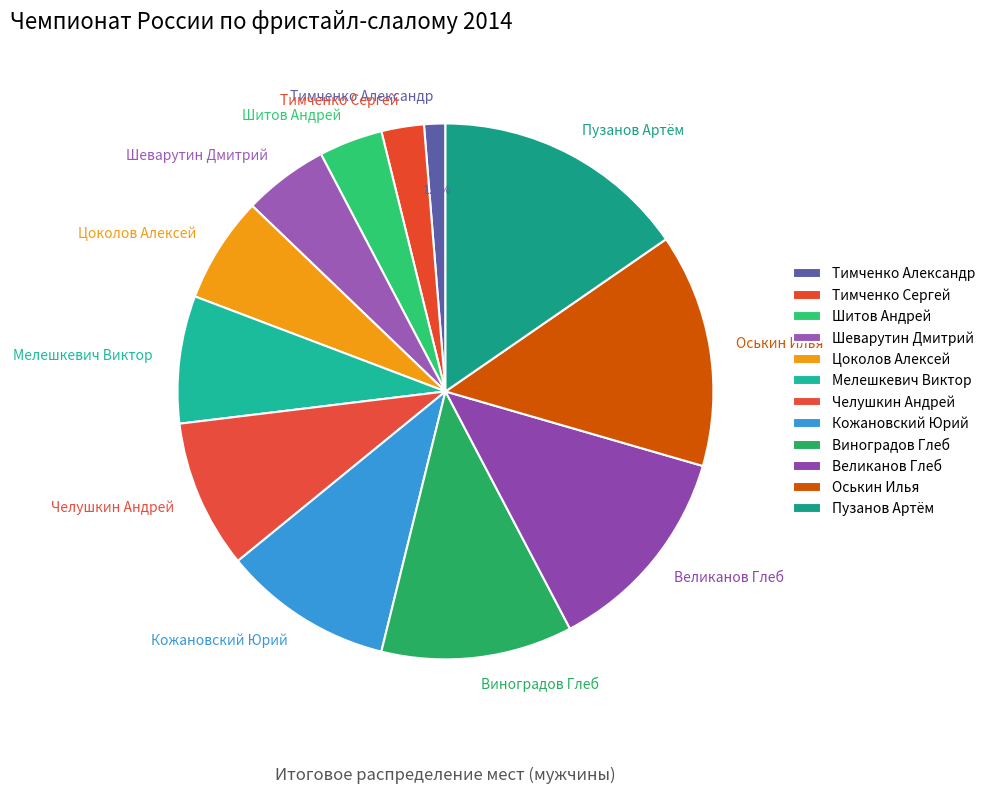

What is the total percentage of Челушкин Андрей and Тимченко Александр?

10.3%